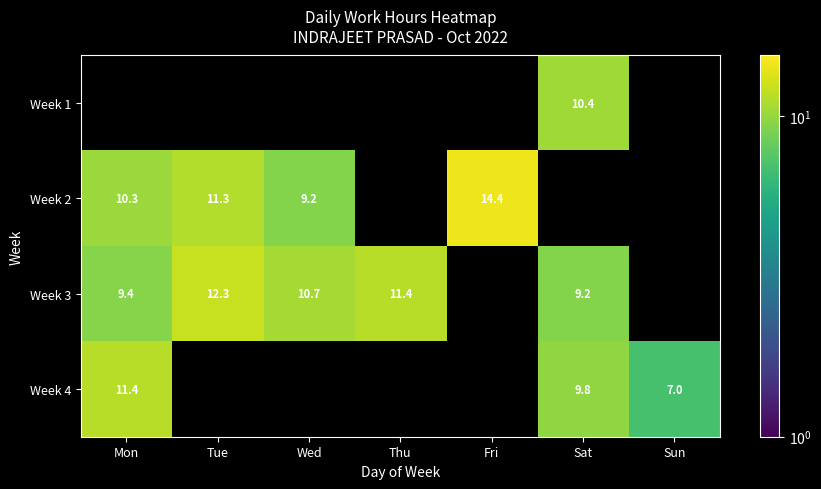

True or false: Week 1 has a value of 7.0 at Sat.

False